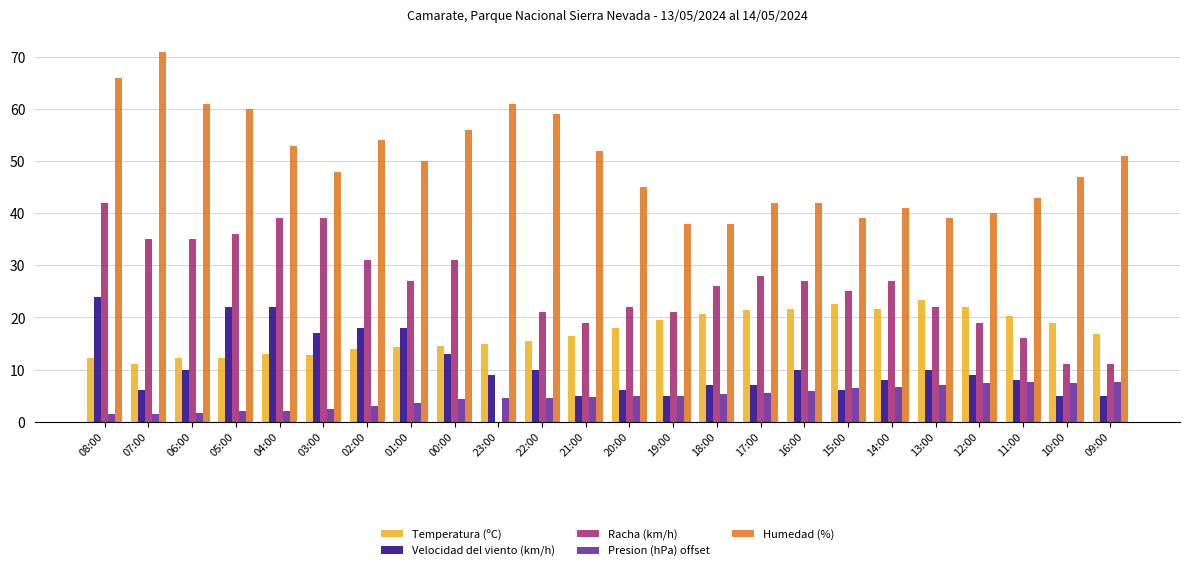

Is it true that Velocidad del viento (km/h) equals 9.8 at 18:00?

False